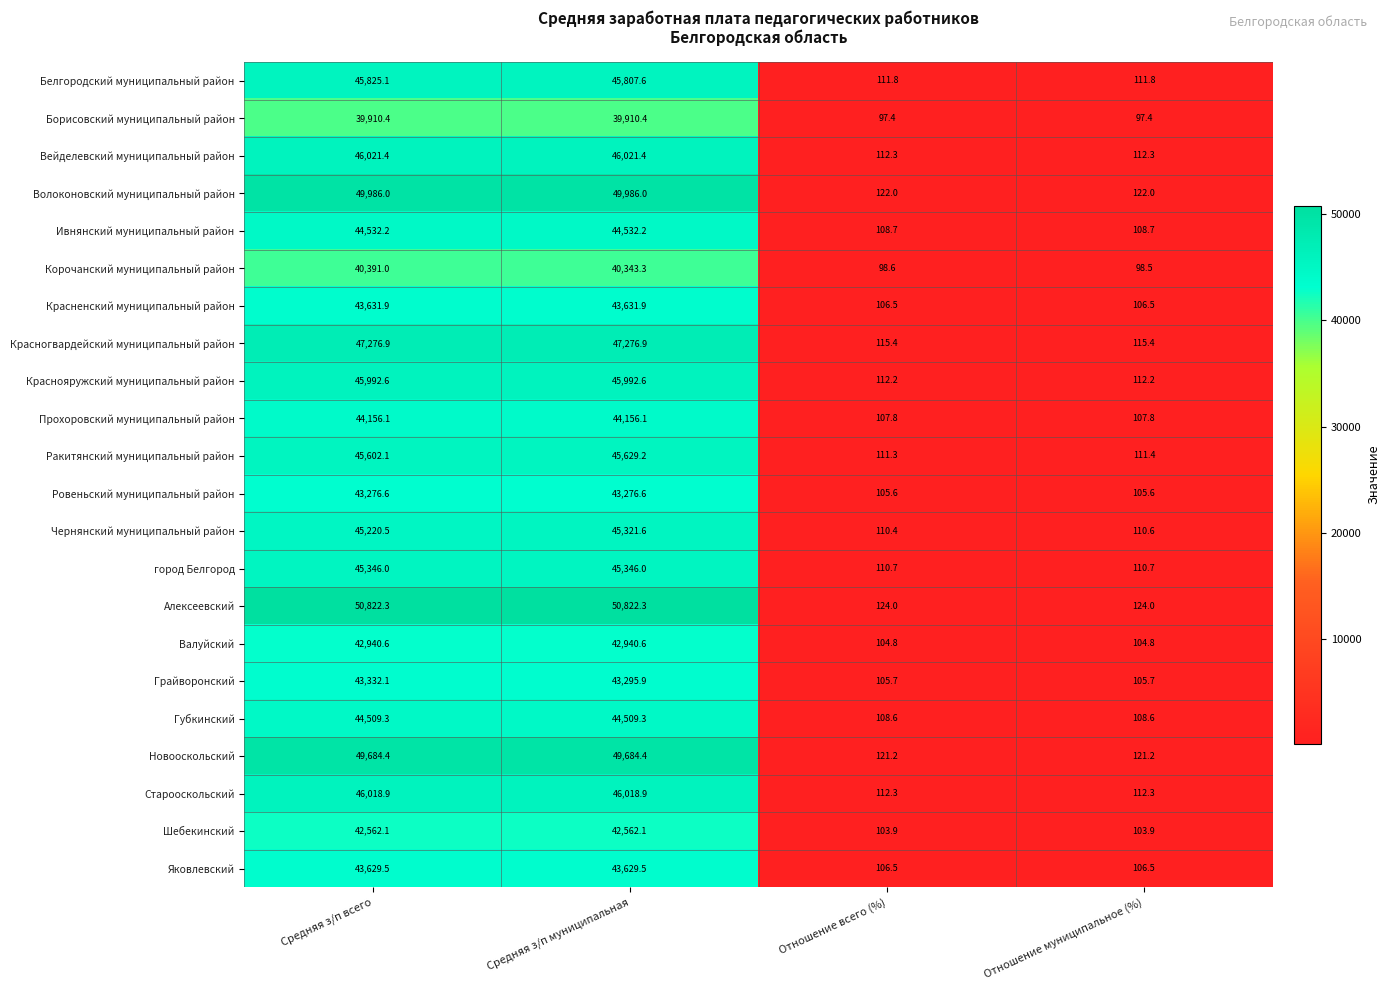

At which label does Корочанский муниципальный район first exceed 40343?

Средняя з/п всего